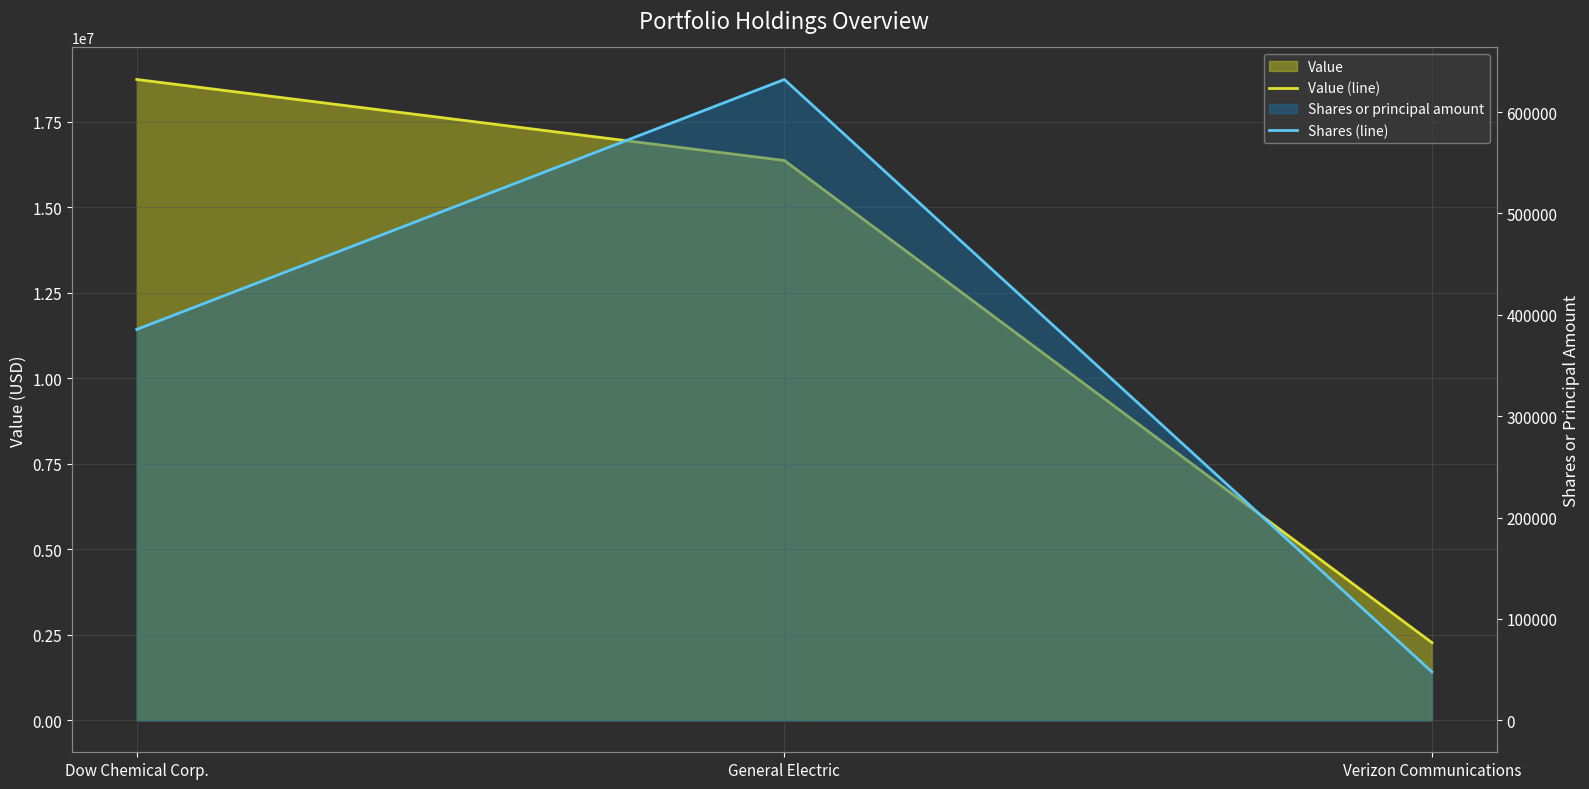

How many values in the Shares (line) series are below 385534?

1